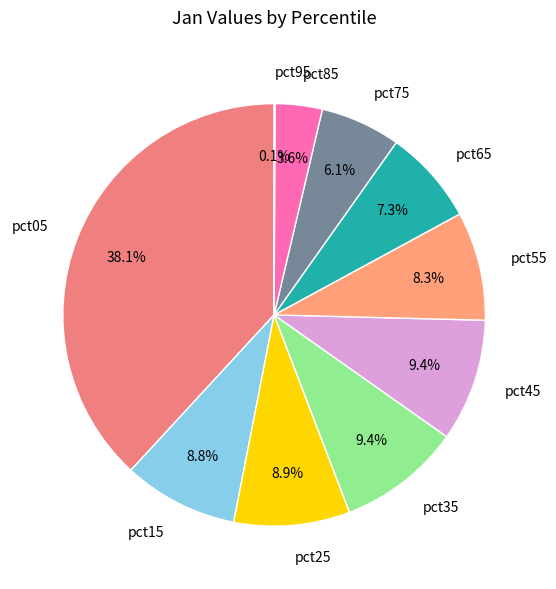

Which has a higher value, pct15 or pct75?

pct15